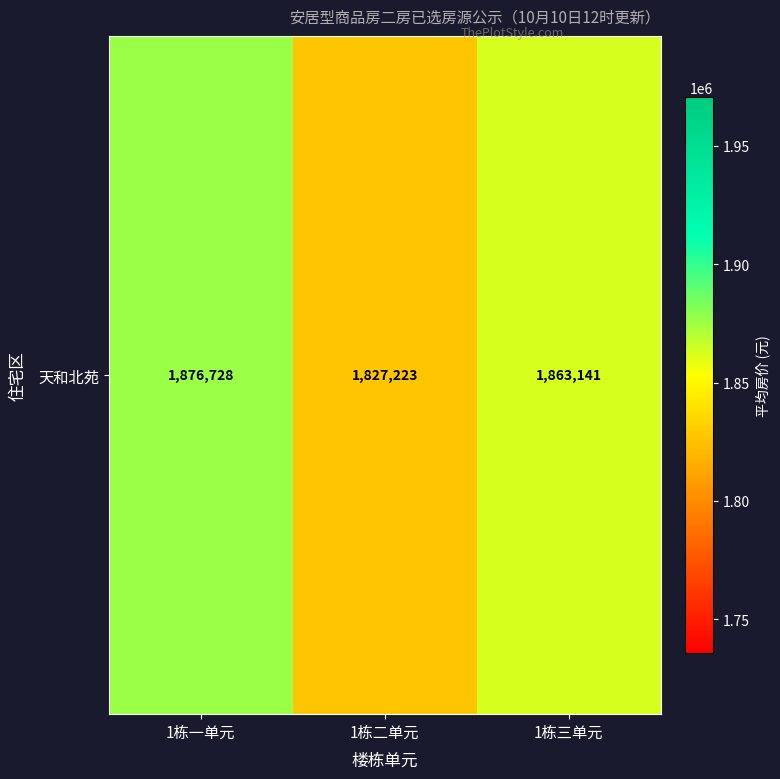

The chart shows a value of 536256.7 at 1栋一单元. True or false?

False